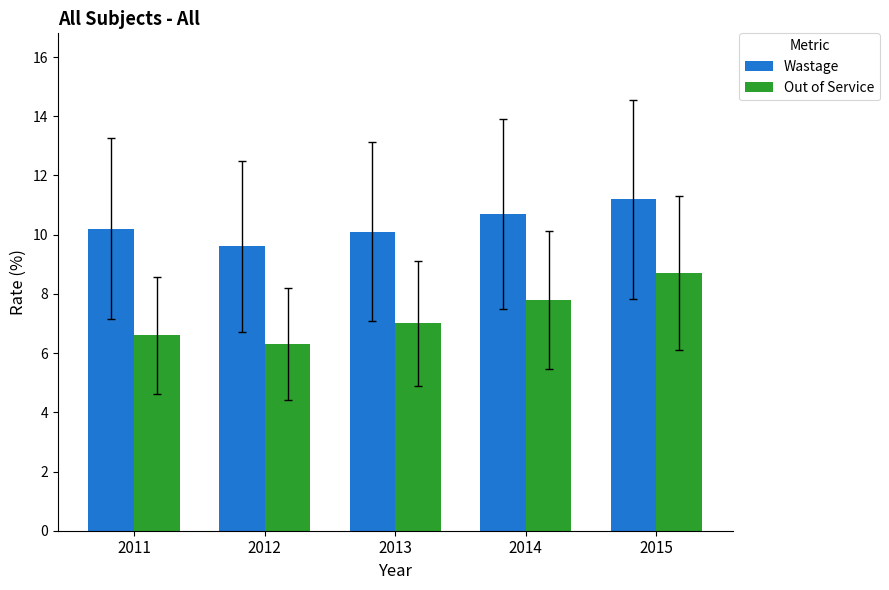

Which series changed the most between 2013 and 2015?

Out of Service